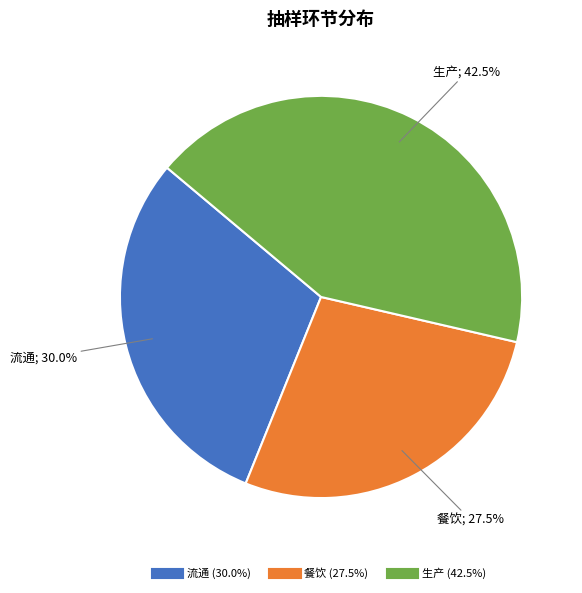

Between 餐饮 and 流通, which is larger?

流通